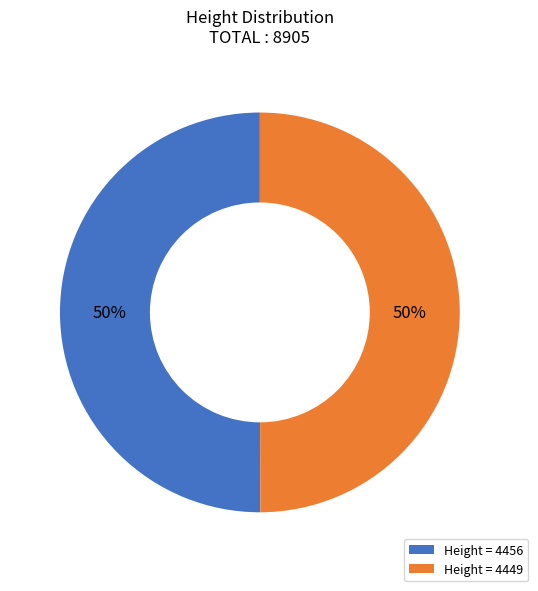

What is the ratio of the value at Height = 4456 to the value at Height = 4449?

1.0